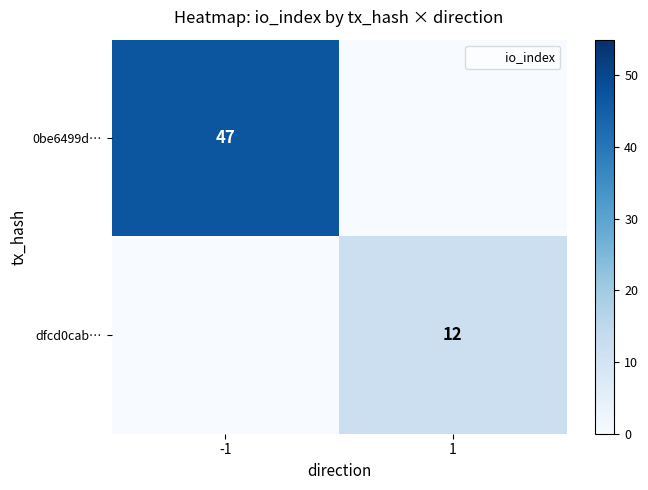

How many data points does each series have?

2